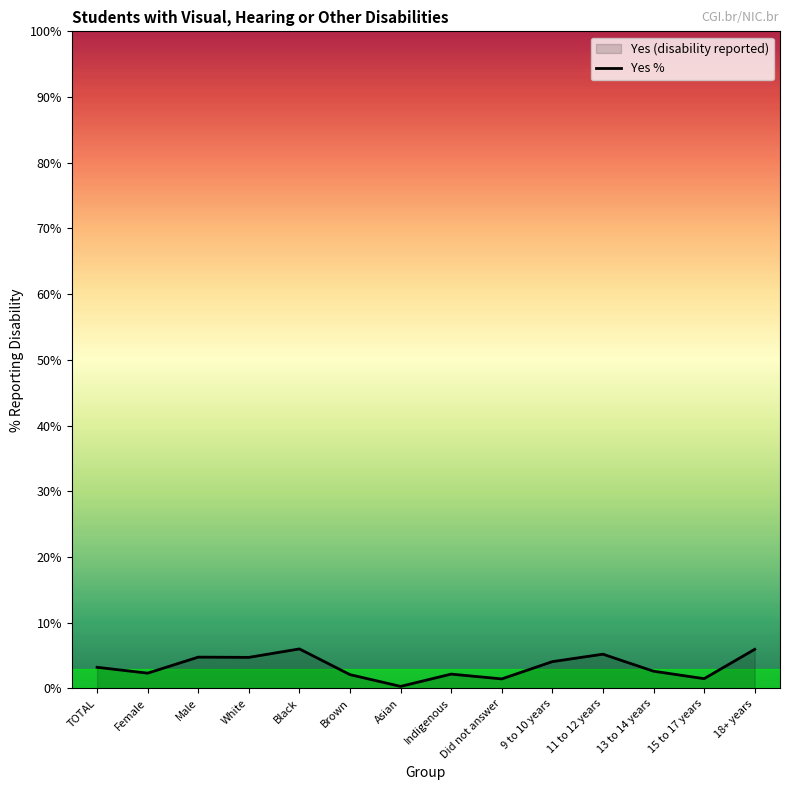

Read the value at Asian.

0.3